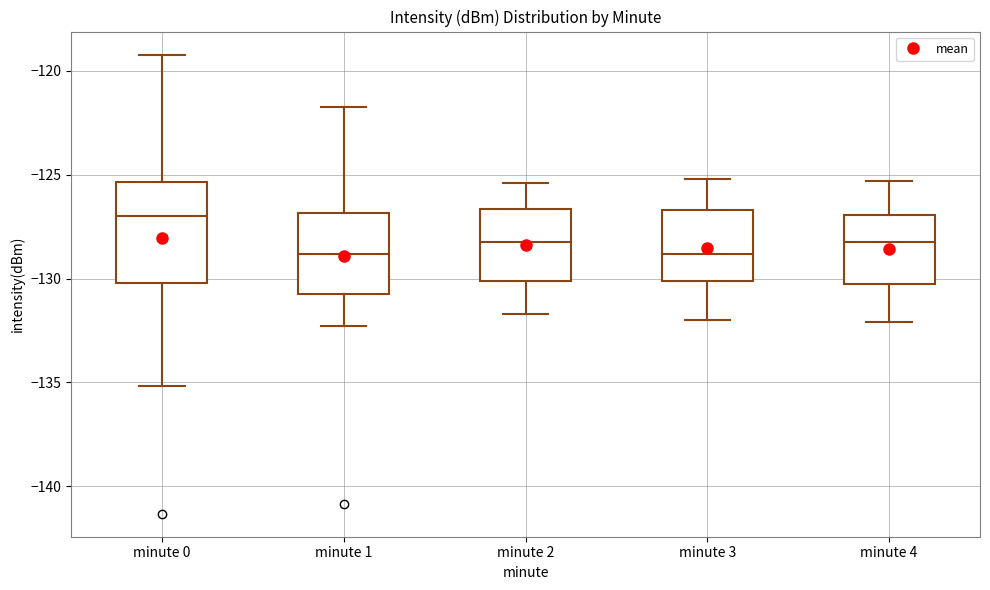

Which box is the tallest, from its lower edge to its upper edge?

minute 0